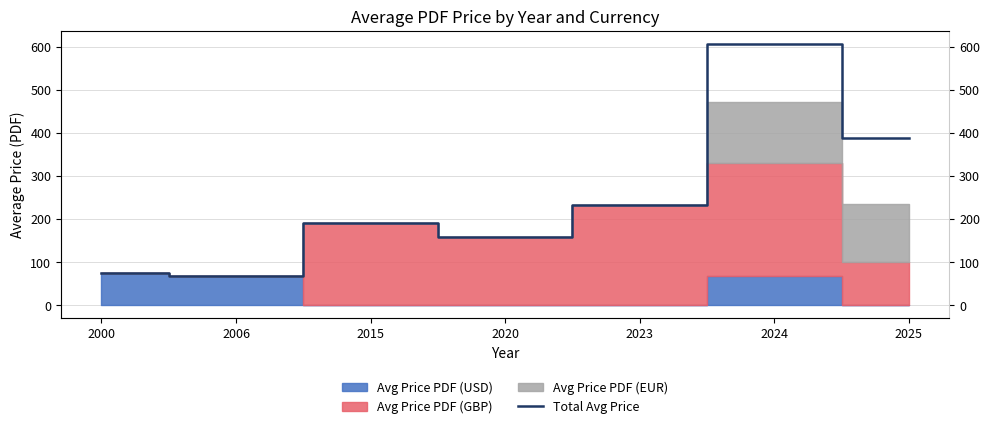

Between 2000 and 2023, which is larger?

2023